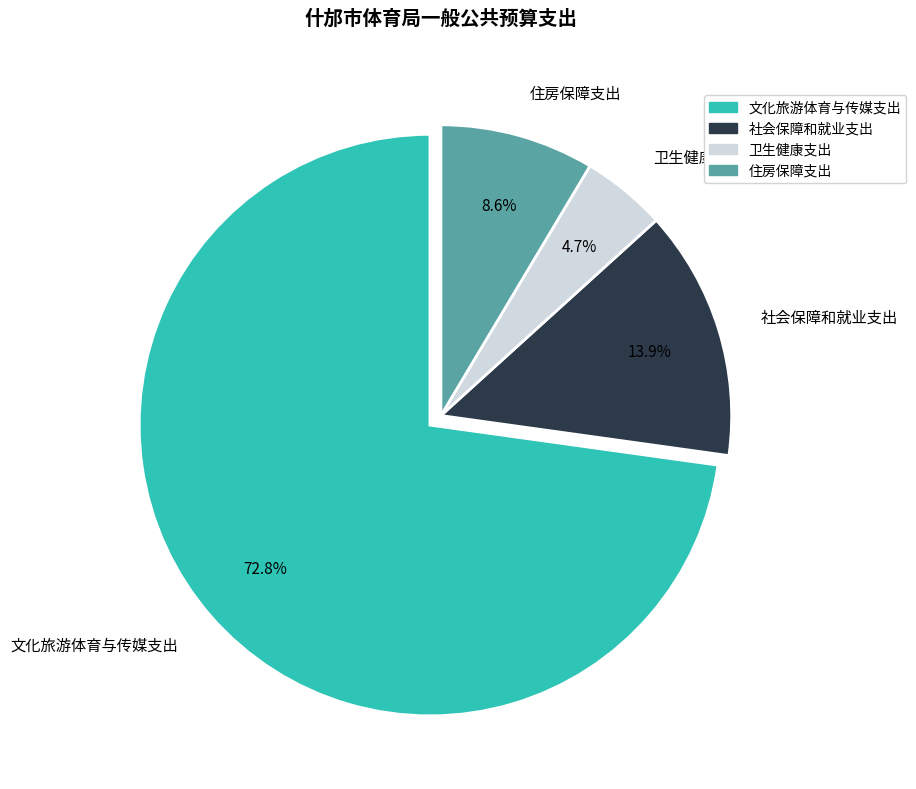

Approximately how many times larger is the value at 卫生健康支出 compared to 文化旅游体育与传媒支出?

0.1